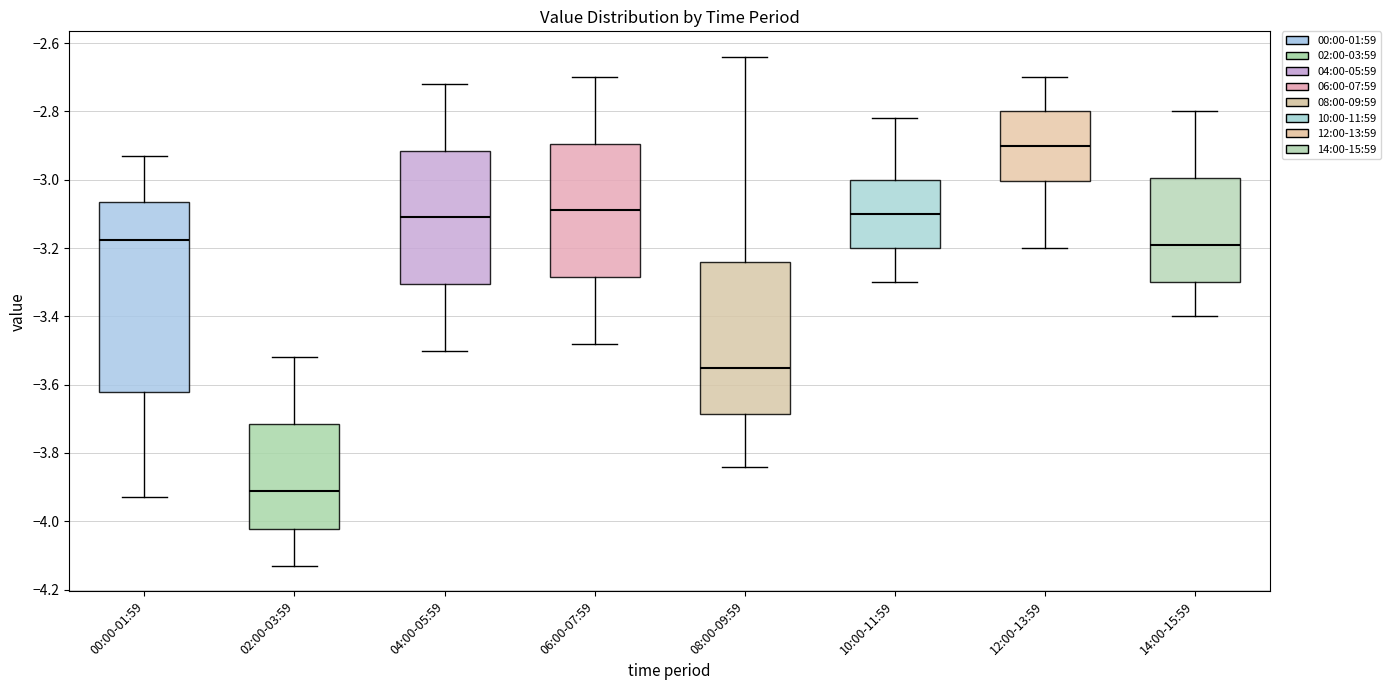

Where does the median line of the box for 04:00-05:59 sit on the y-axis? The values are not printed on the chart, so give them approximately, as read against the axis.

-3.10